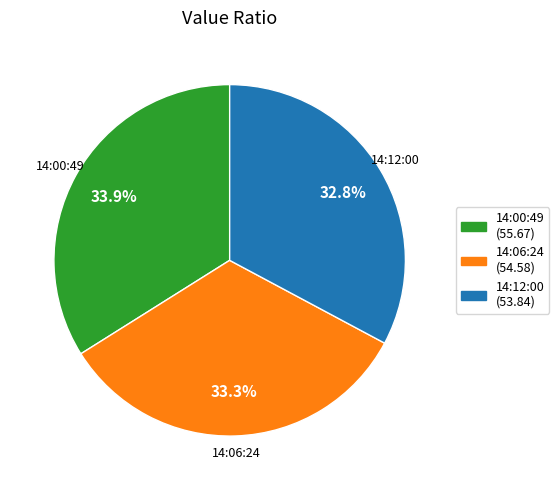

Is there a majority slice in this chart?

No